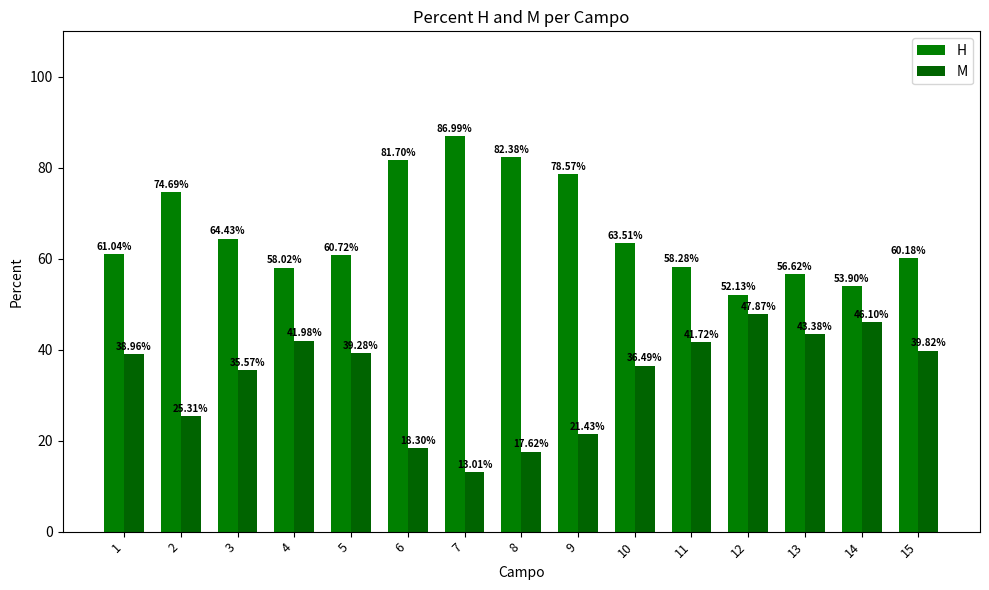

What is the difference between the M values at 1 and 15?

0.9